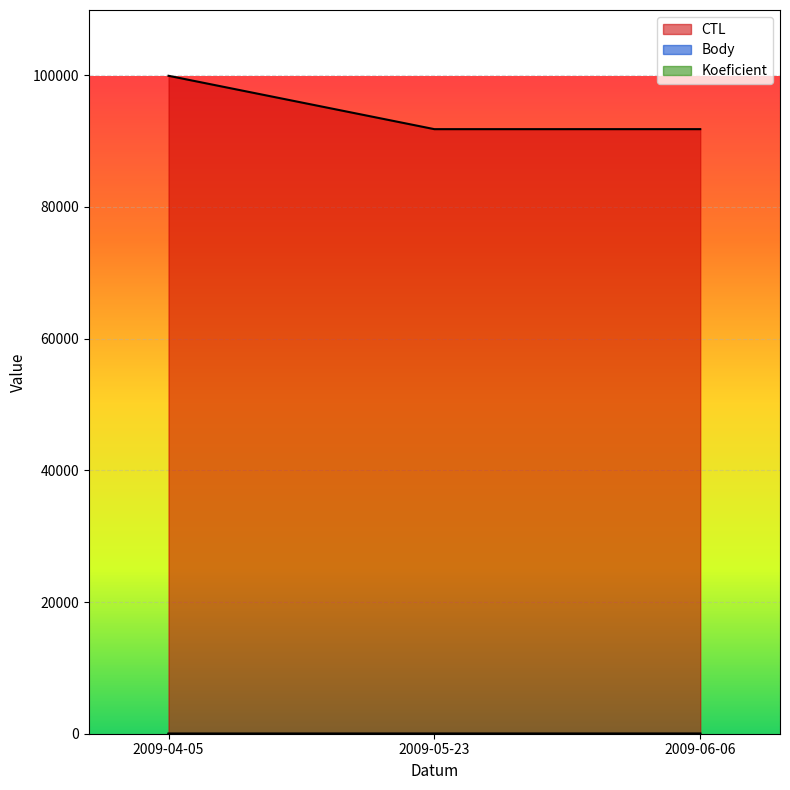

Read the CTL value at 2009-04-05.

99905